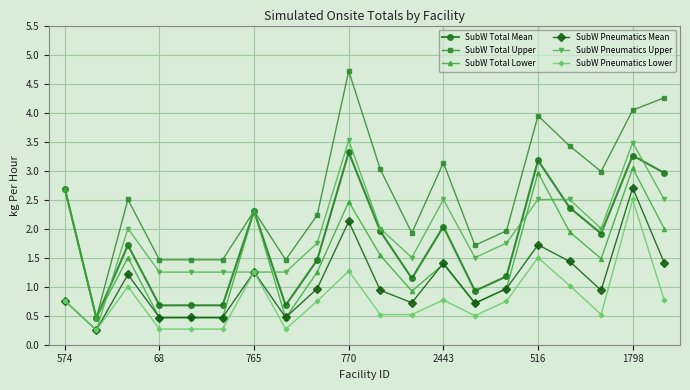

What is the value of the SubW Total Lower point at the 13th from the left?

1.4